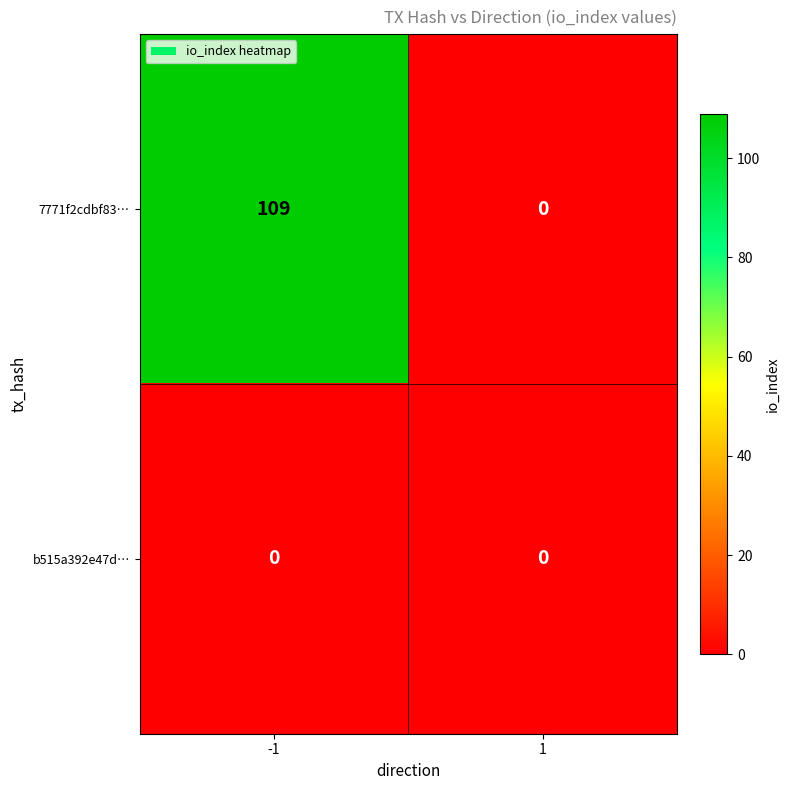

Which series has the widest spread of values?

7771f2cdbf83…